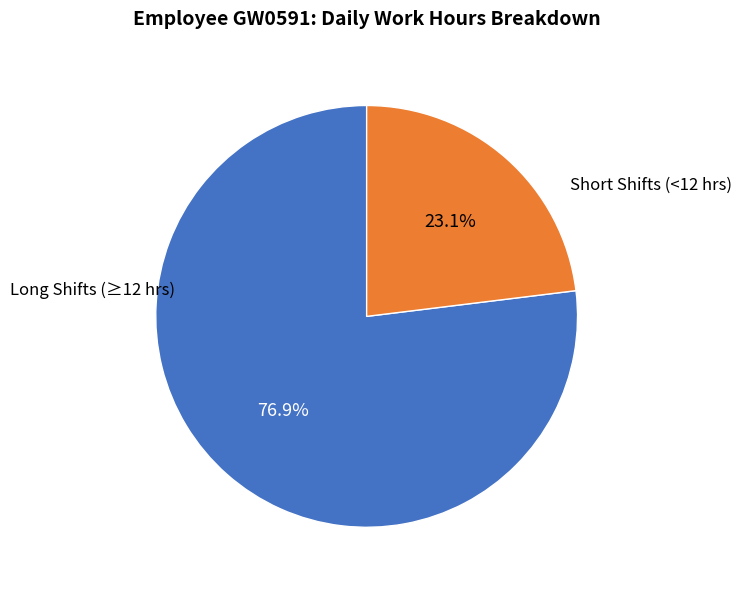

How many segments does this pie chart have?

2